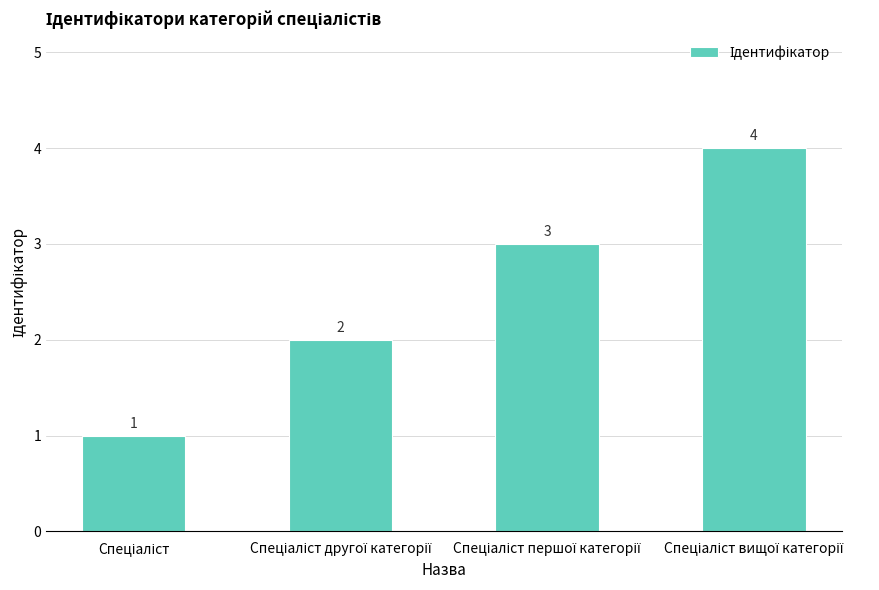

How many values are between 2 and 4?

3